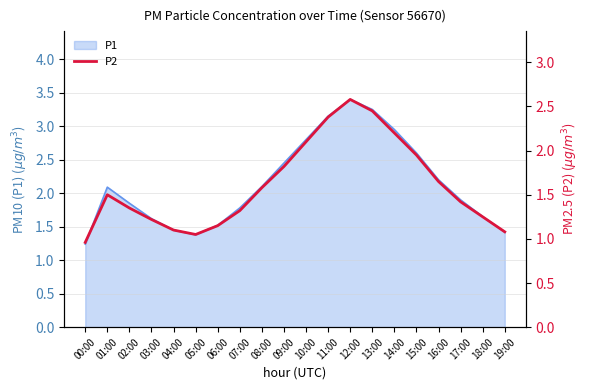

Rank the categories by value from highest to lowest.

12:00, 13:00, 11:00, 14:00, 10:00, 15:00, 09:00, 16:00, 08:00, 01:00, 17:00, 02:00, 07:00, 18:00, 03:00, 06:00, 04:00, 19:00, 05:00, 00:00